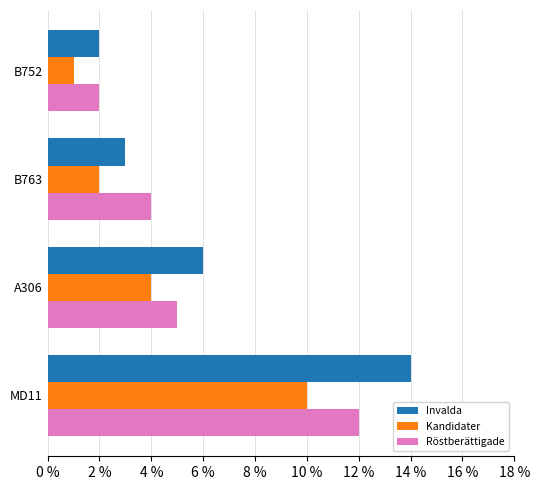

How many data points in Kandidater are less than 4?

2